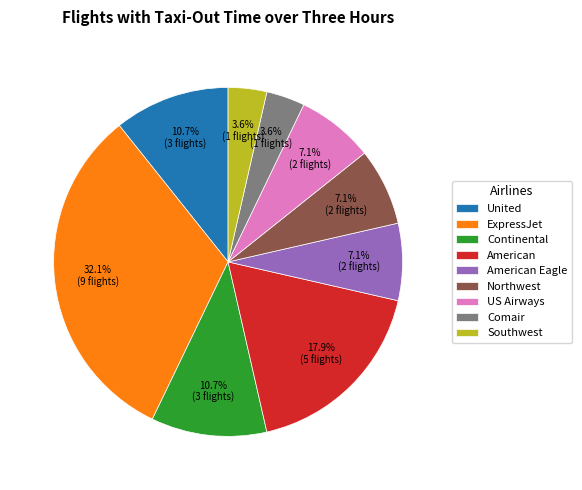

Approximately how many times larger is the value at Comair compared to United?

0.3